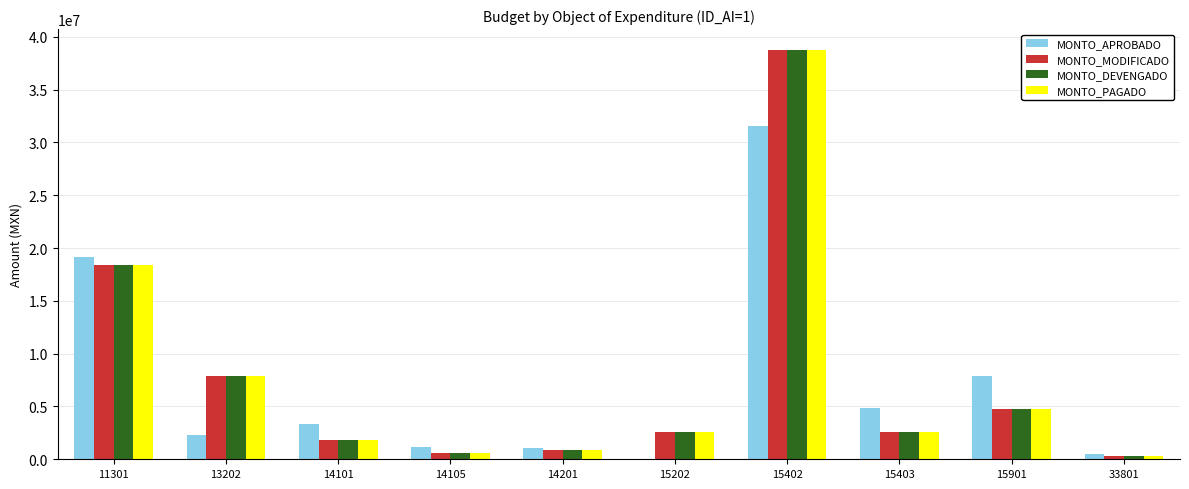

What is the highest value of the MONTO_PAGADO series?

38792379